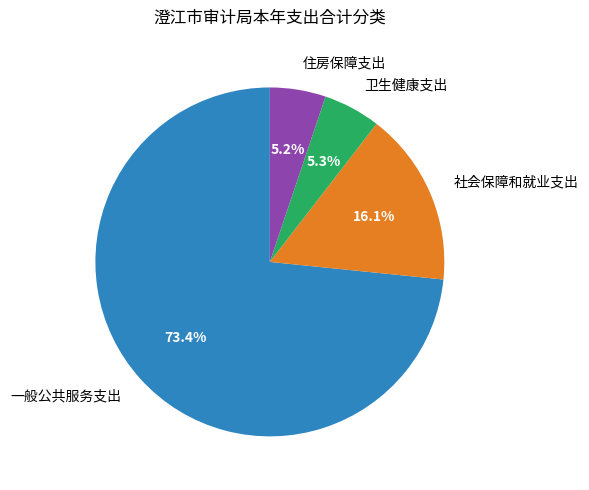

To the nearest percent, what percentage of the pie is 一般公共服务支出?

73%